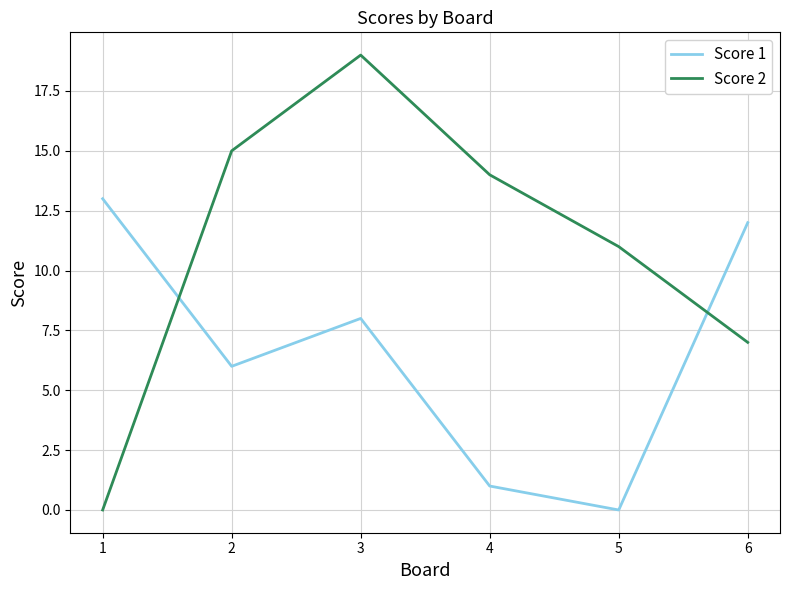

At which category is the sum across all series the highest?

3